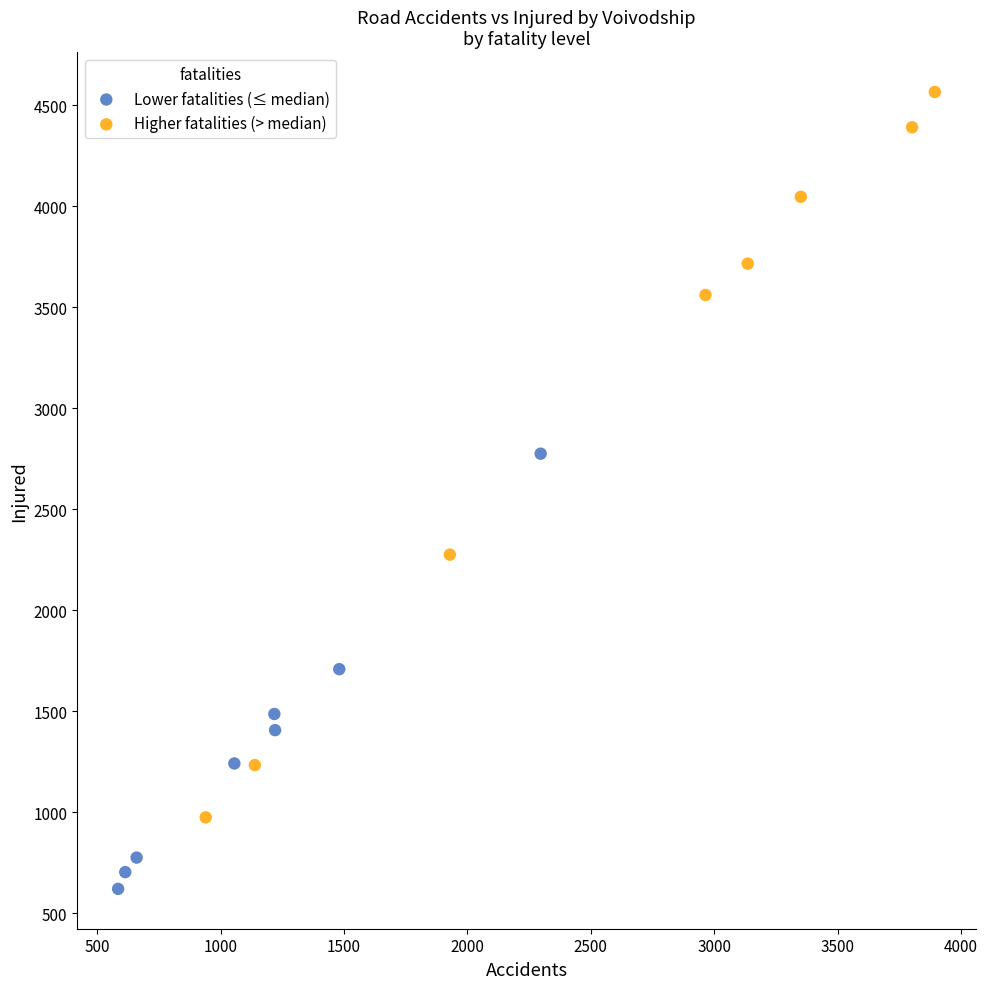

Which series reaches the minimum Y coordinate?

Lower fatalities (≤ median)